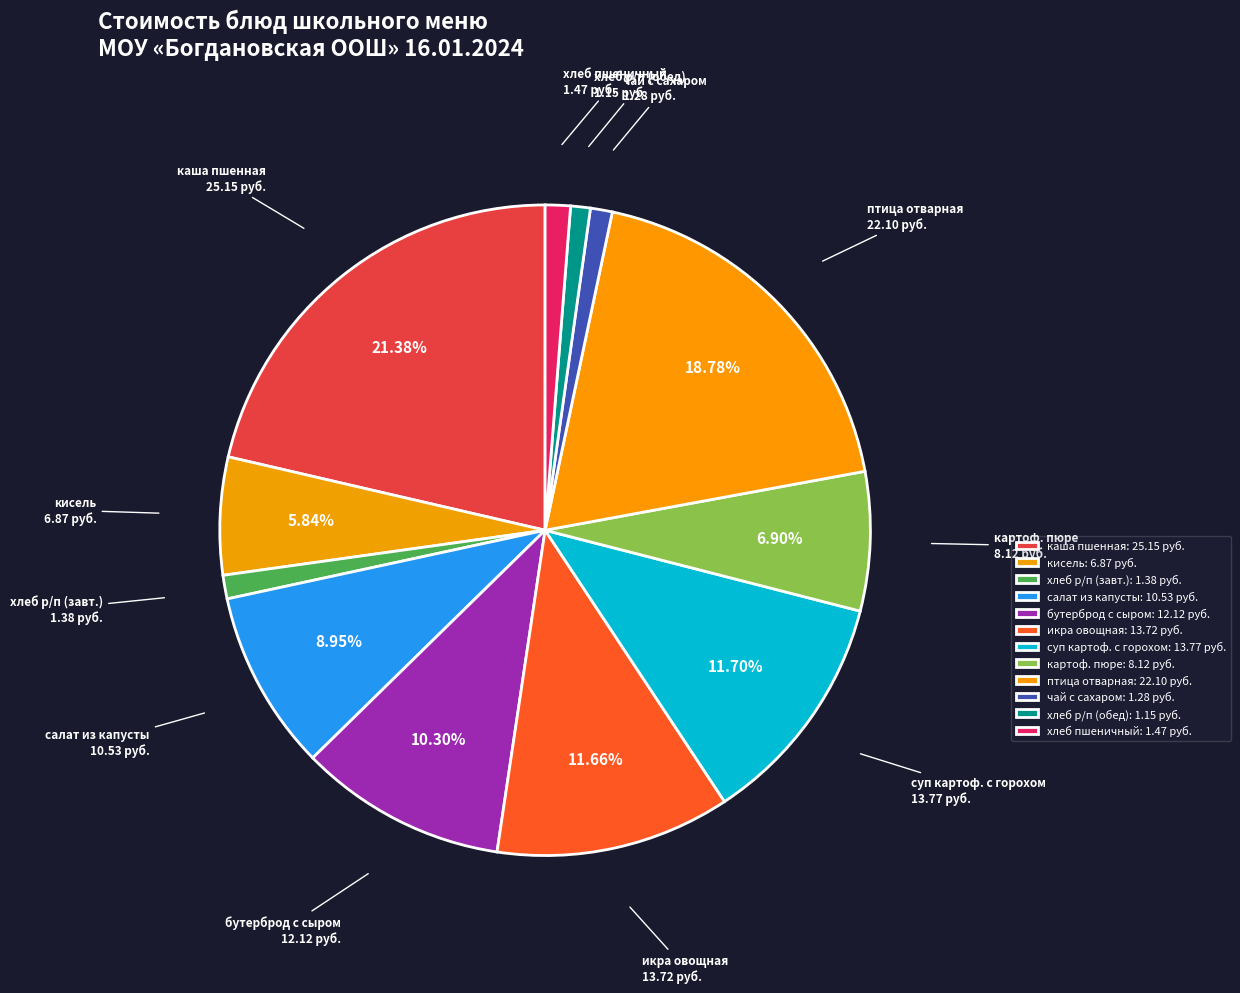

Between кисель and чай с сахаром, which is larger?

кисель